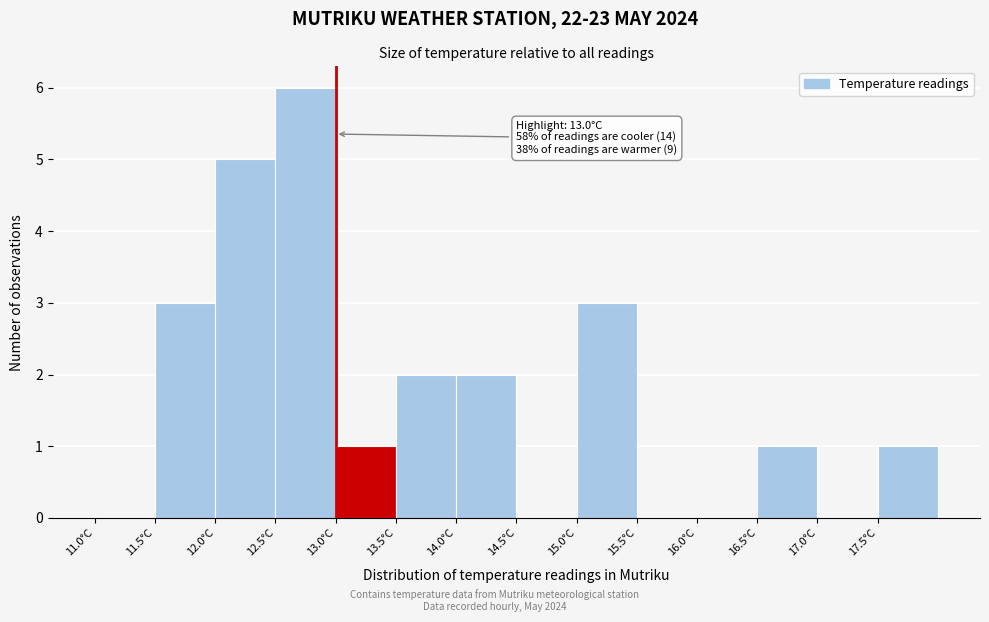

Which range on the x-axis has the tallest bar?

12.5 to 13.0